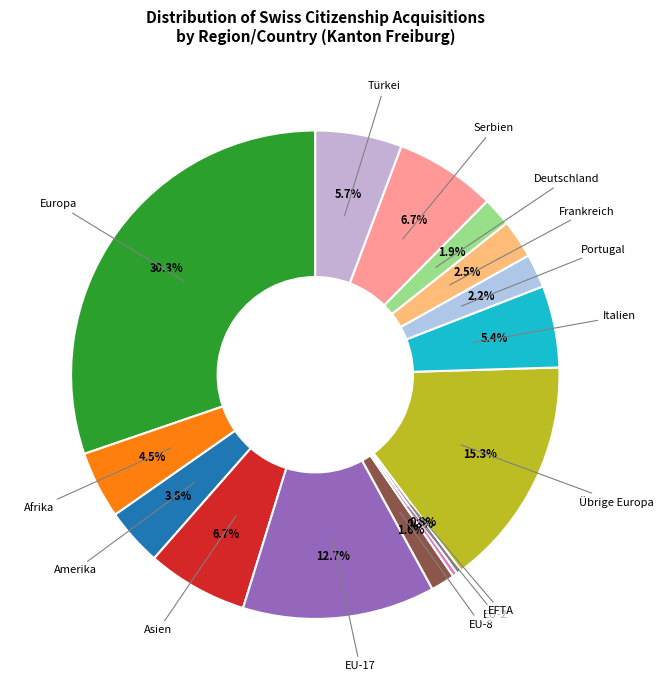

Is there a majority slice in this chart?

No